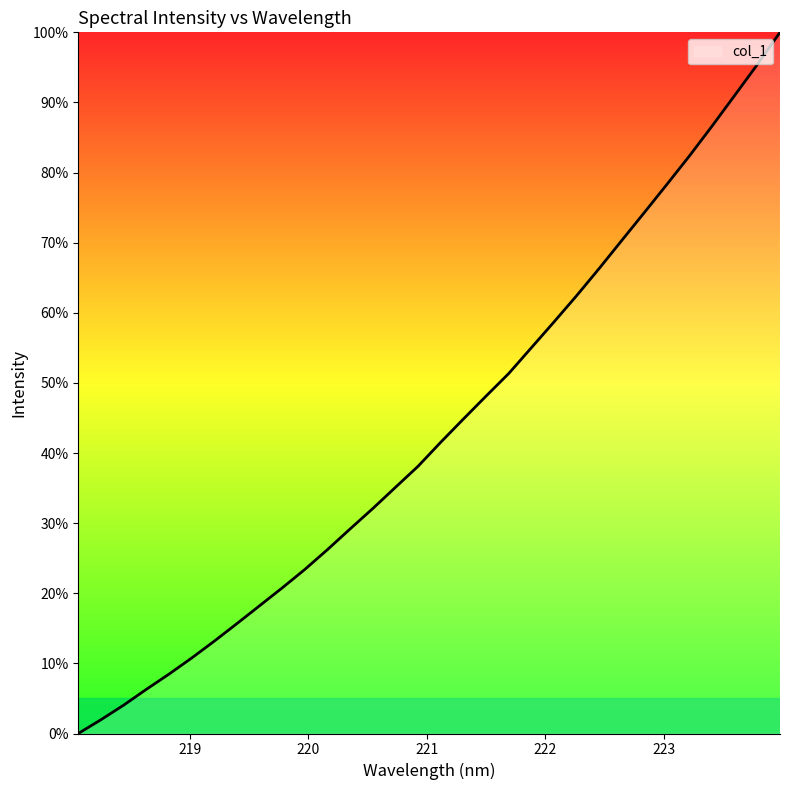

What is the difference between the maximum and minimum values?

100.0